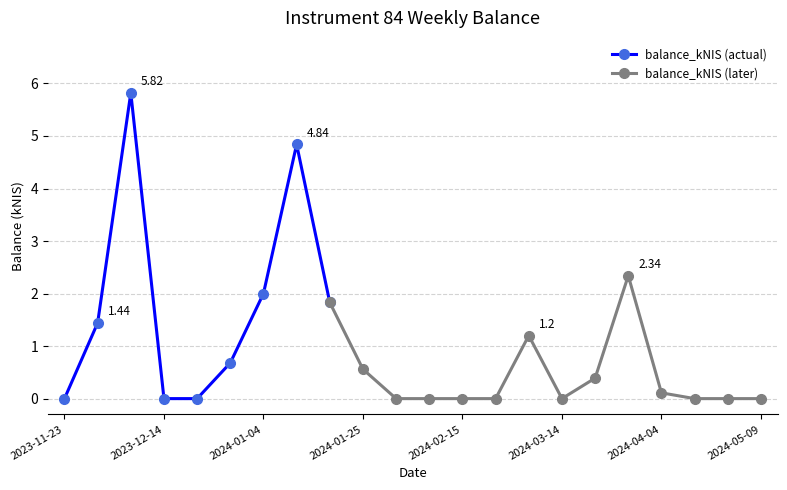

What is the difference between the maximum and second lowest values?

5.8